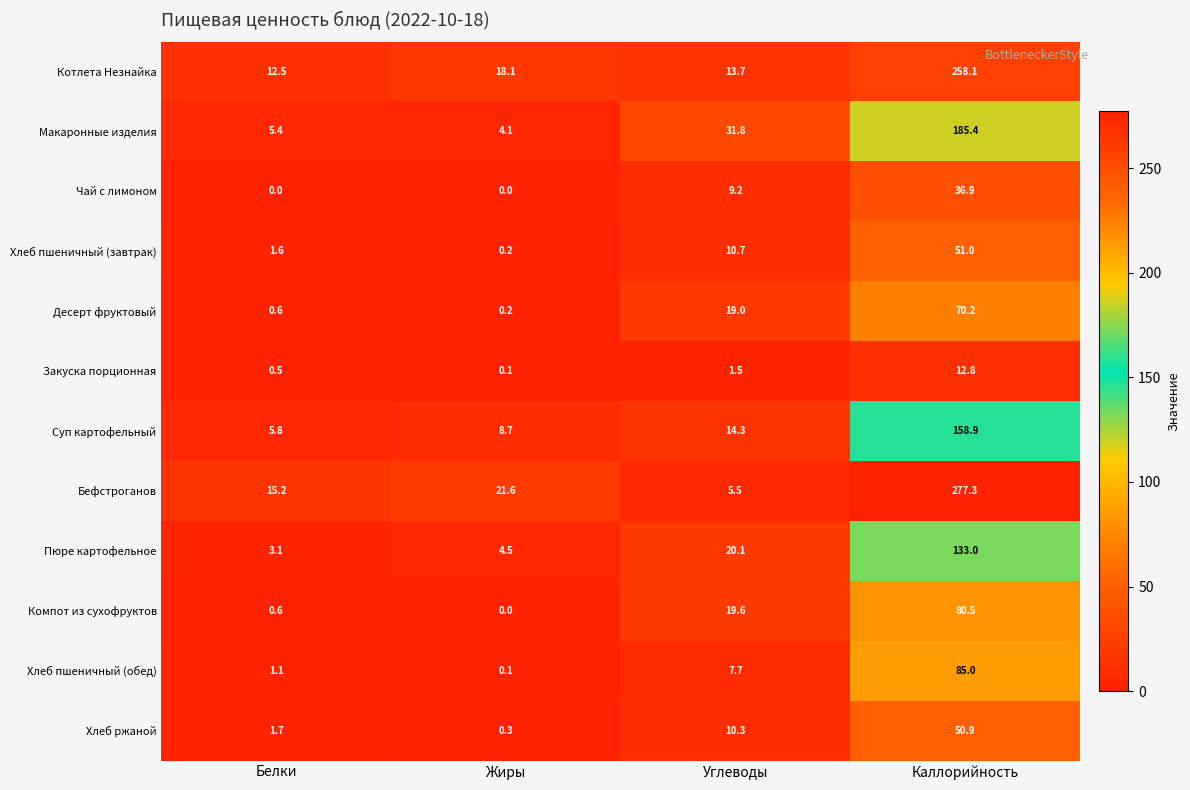

List the series in order of their peak value, highest first.

Бефстроганов, Котлета Незнайка, Макаронные изделия, Суп картофельный, Пюре картофельное, Хлеб пшеничный (обед), Компот из сухофруктов, Десерт фруктовый, Хлеб пшеничный (завтрак), Хлеб ржаной, Чай с лимоном, Закуска порционная